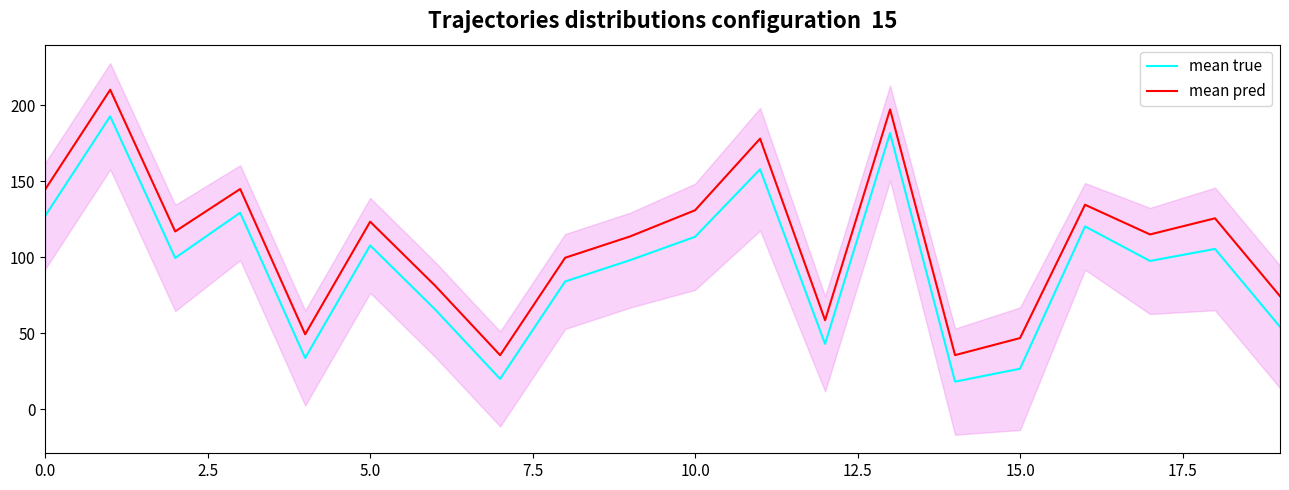

The mean pred series shows 197.2 at 13. True or false?

True